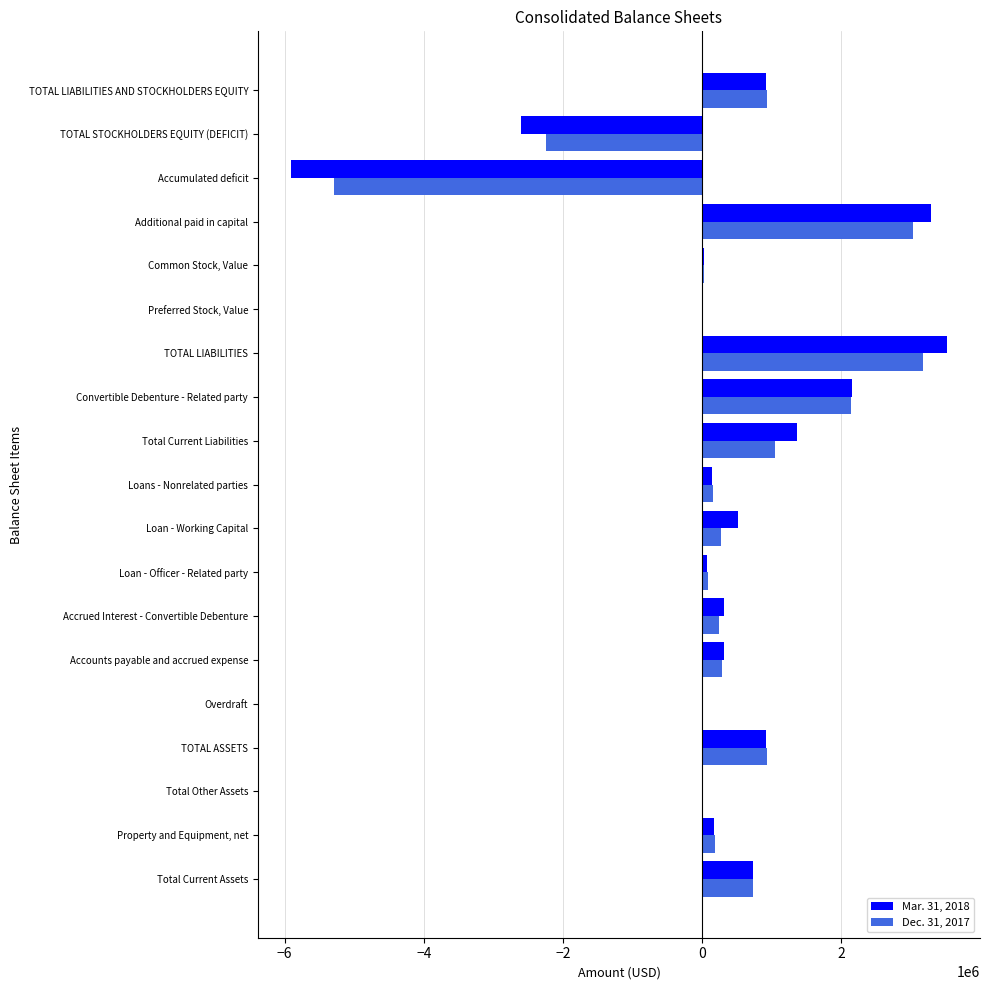

Between Accounts payable and accrued expense and TOTAL LIABILITIES, which series saw the biggest shift?

Mar. 31, 2018